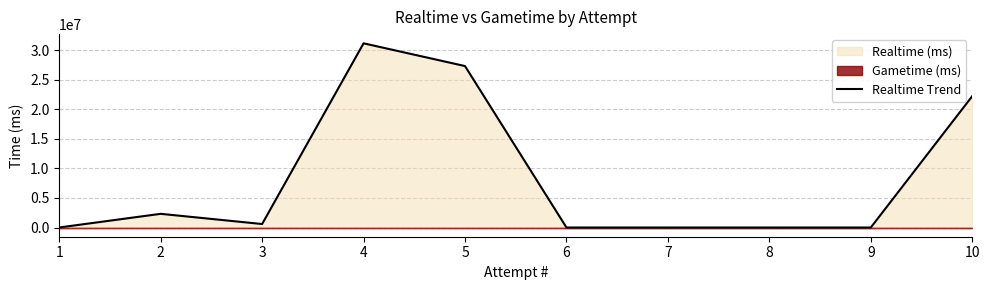

Rank the categories by value from lowest to highest.

6, 7, 8, 9, 1, 3, 2, 10, 5, 4